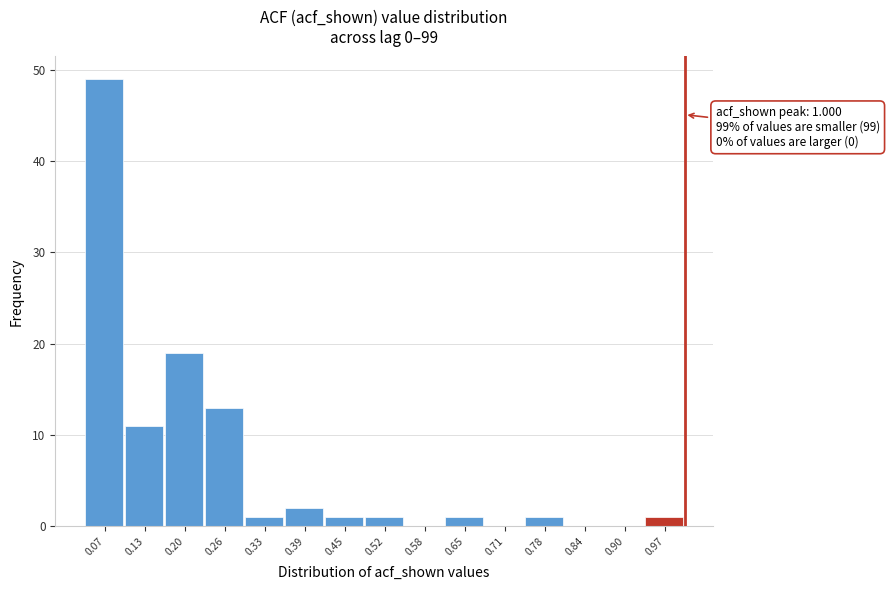

Over which range of the x-axis is the bar tallest?

0.04 to 0.10